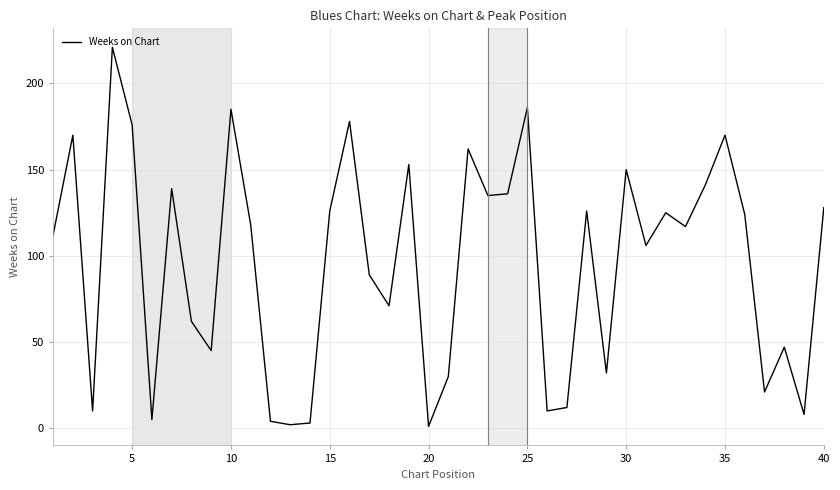

What is the smallest value displayed?

1